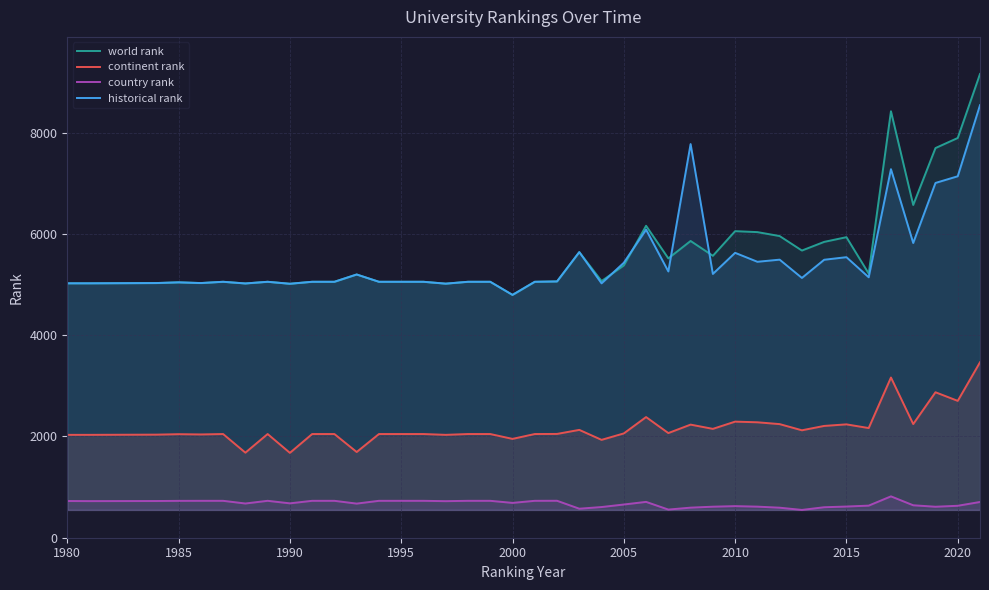

At which label does historical rank reach its minimum?

2000